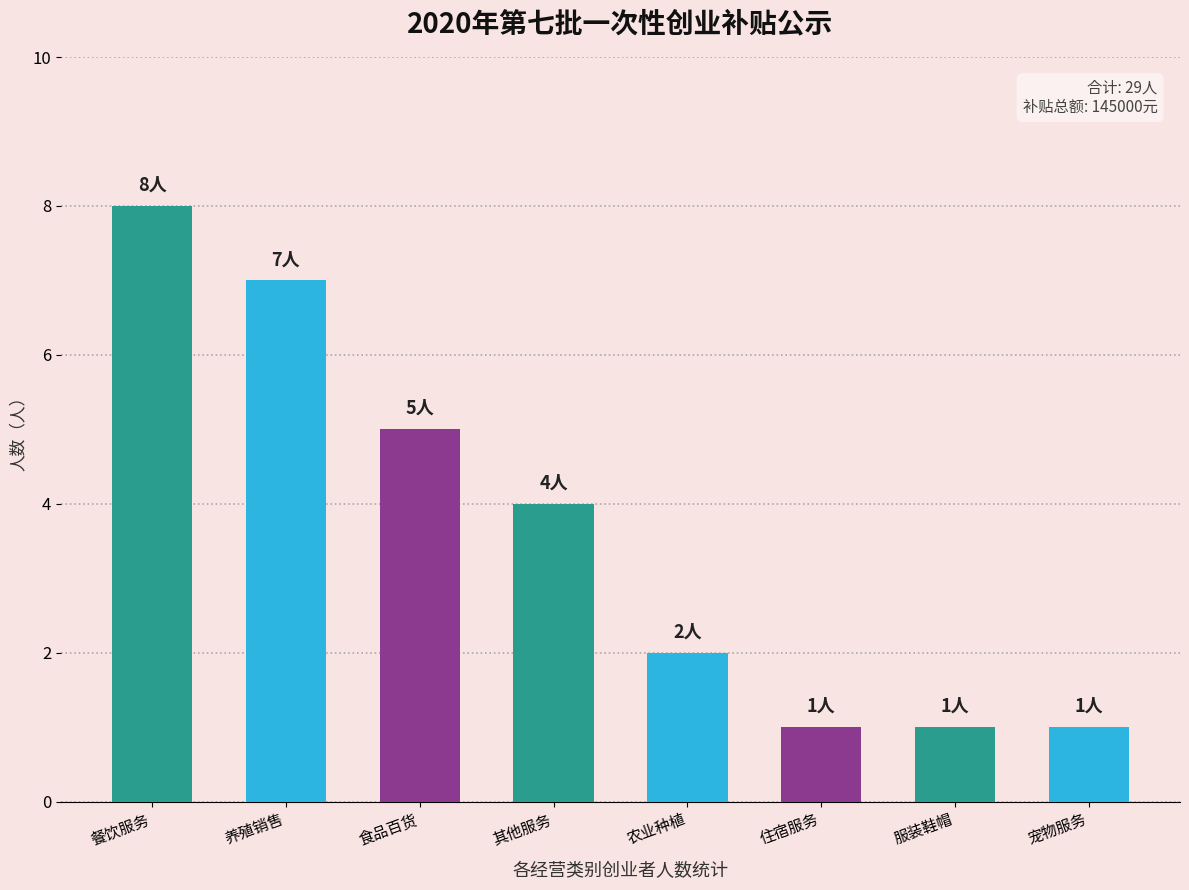

What is the change in value from 餐饮服务 to 住宿服务?

-7